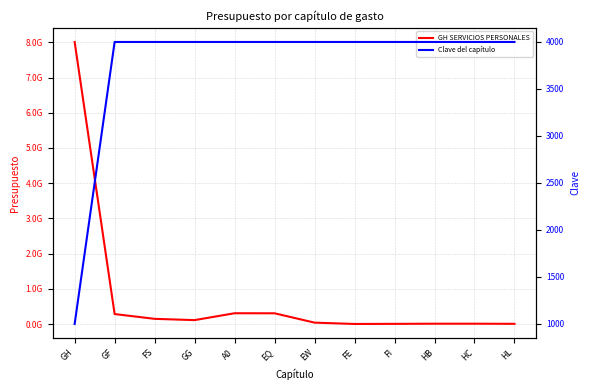

At which label does Clave del capítulo reach its minimum?

GH